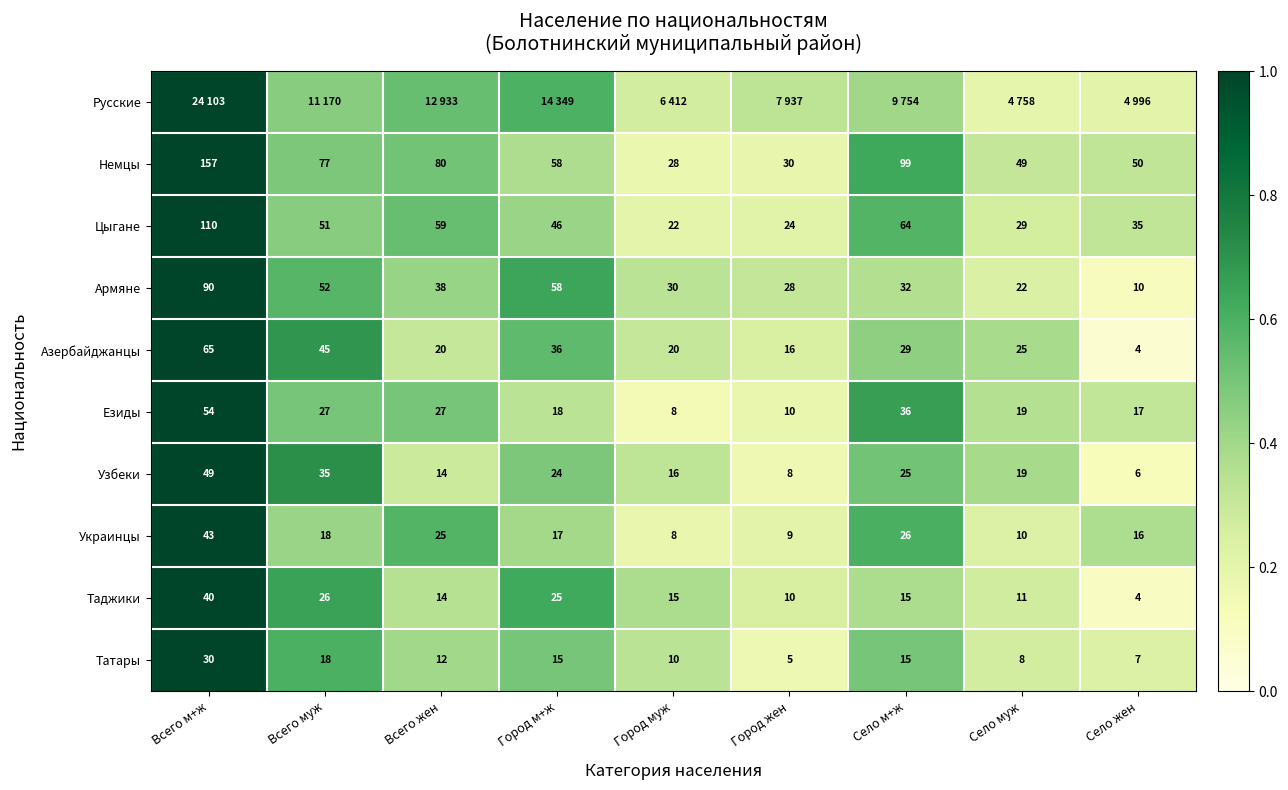

Rank the categories by Цыгане value from highest to lowest.

Всего м+ж, Село м+ж, Всего жен, Всего муж, Город м+ж, Село жен, Село муж, Город жен, Город муж